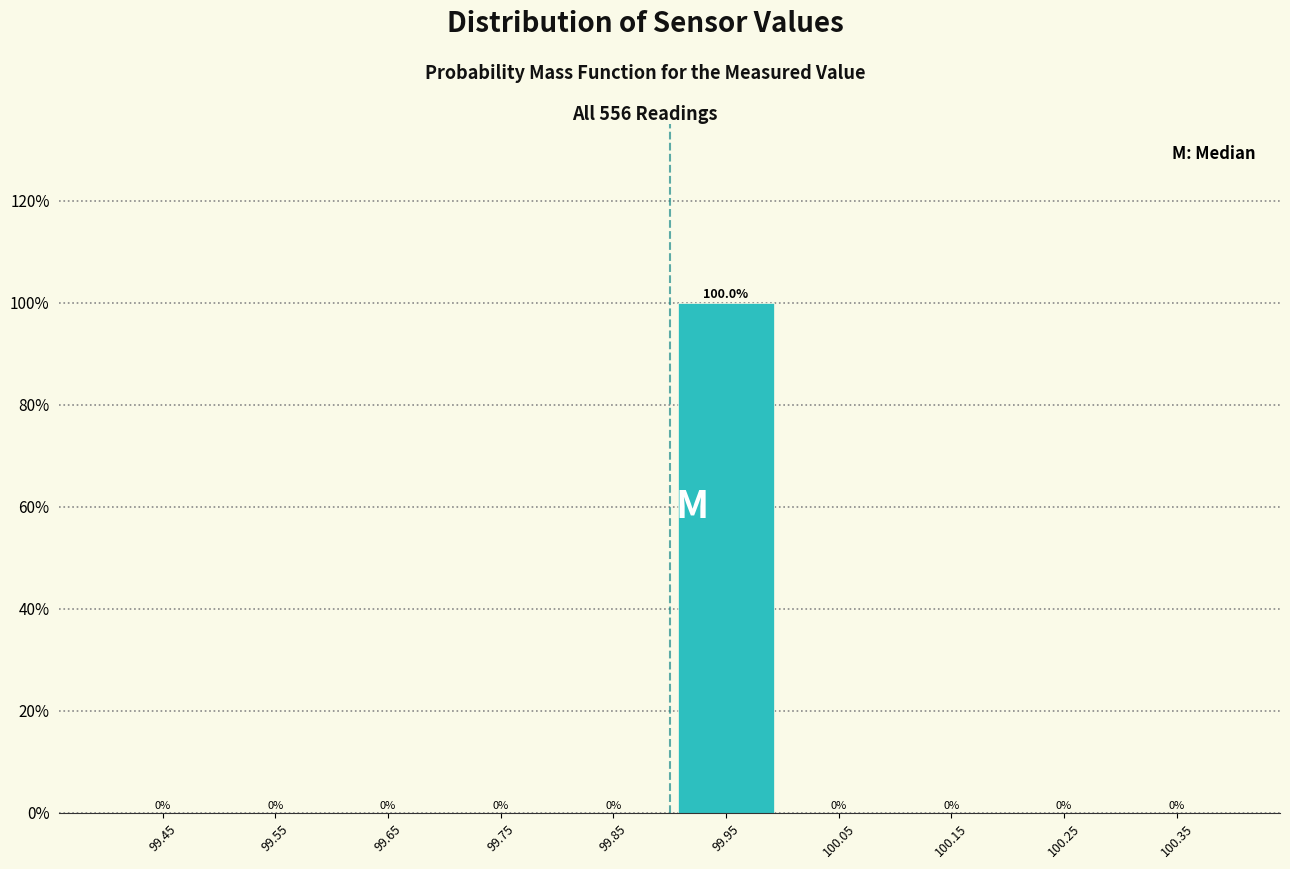

What is the height of the bar covering 99.9 to 100.0 on the x-axis?

100.0